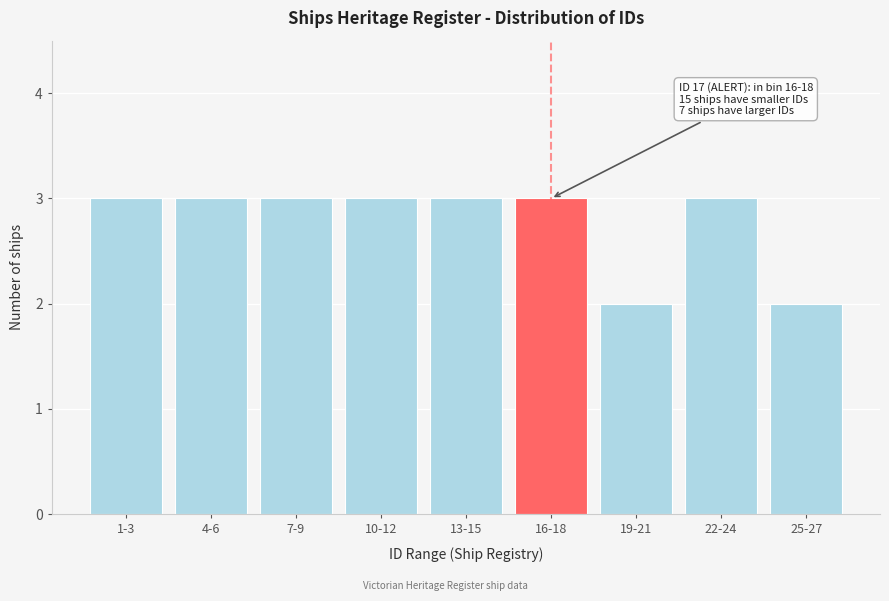

Reading left to right, extract all data points from this chart.

1-3=3	4-6=3	7-9=3	10-12=3	13-15=3	16-18=3	19-21=2	22-24=3	25-27=2